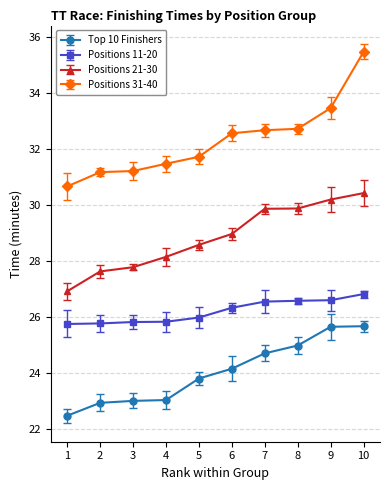

True or false: Positions 31-40 has a value of 52.0 at 10.

False